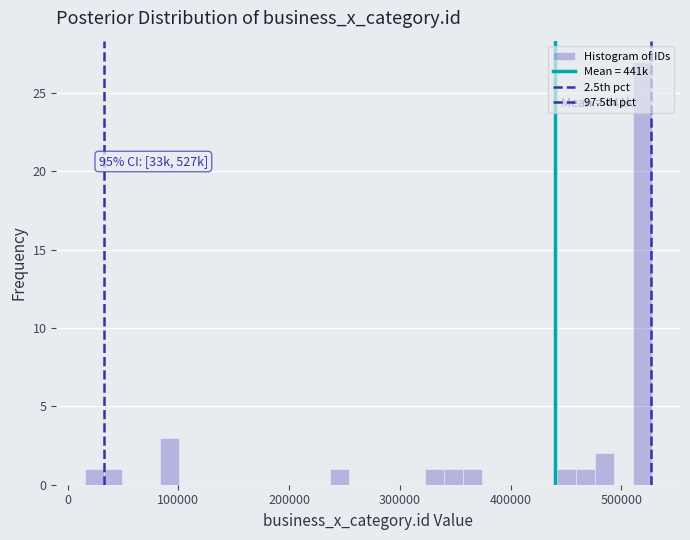

Read against the x-axis, roughly where is the centre of the tallest bar?

520000